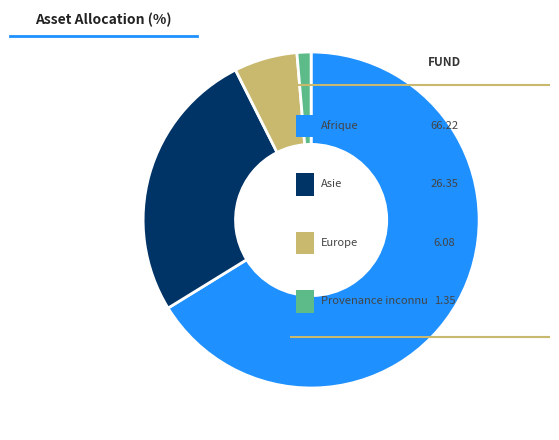

Count the number of slices in the pie.

4